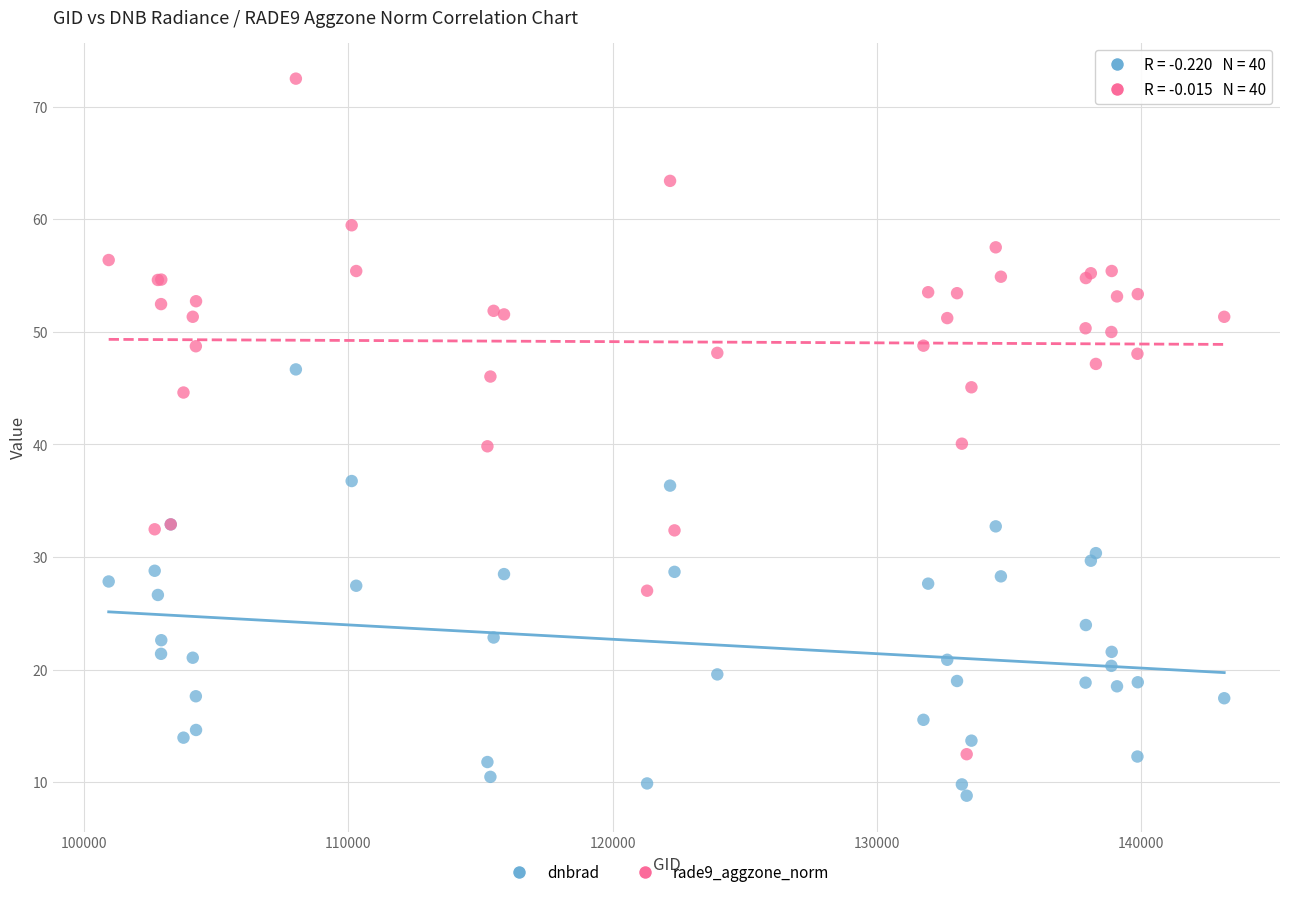

Which series contains the lowest Y value?

dnbrad